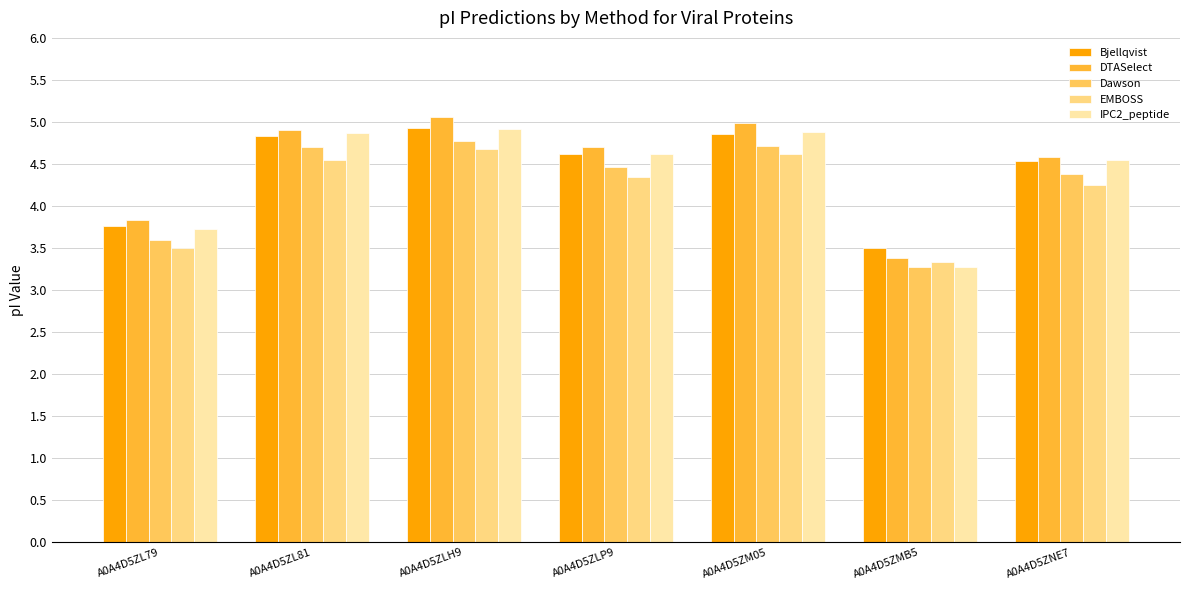

At which label is IPC2_peptide closest to 4?

A0A4D5ZL79